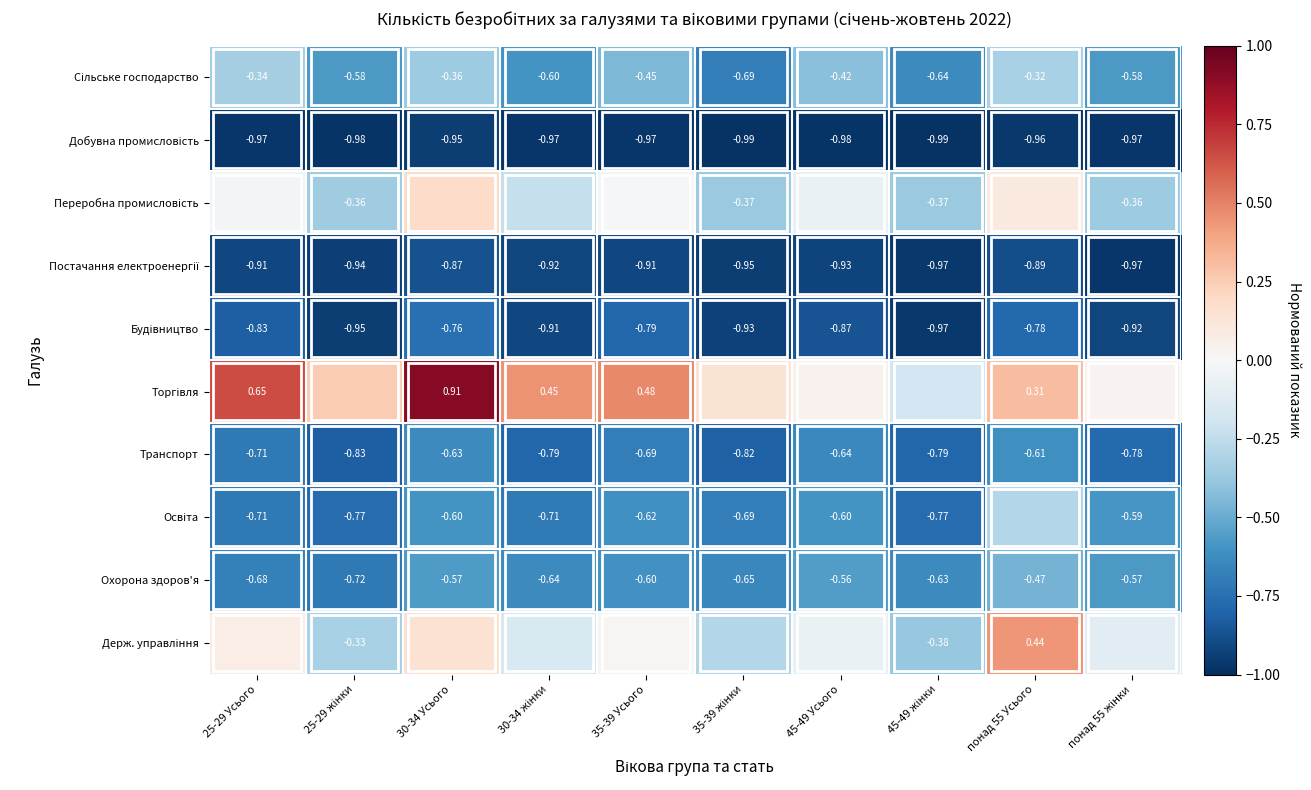

What is the sum of the Сільське господарство values at 35-39 Усього and 35-39 жінки?

-1.1